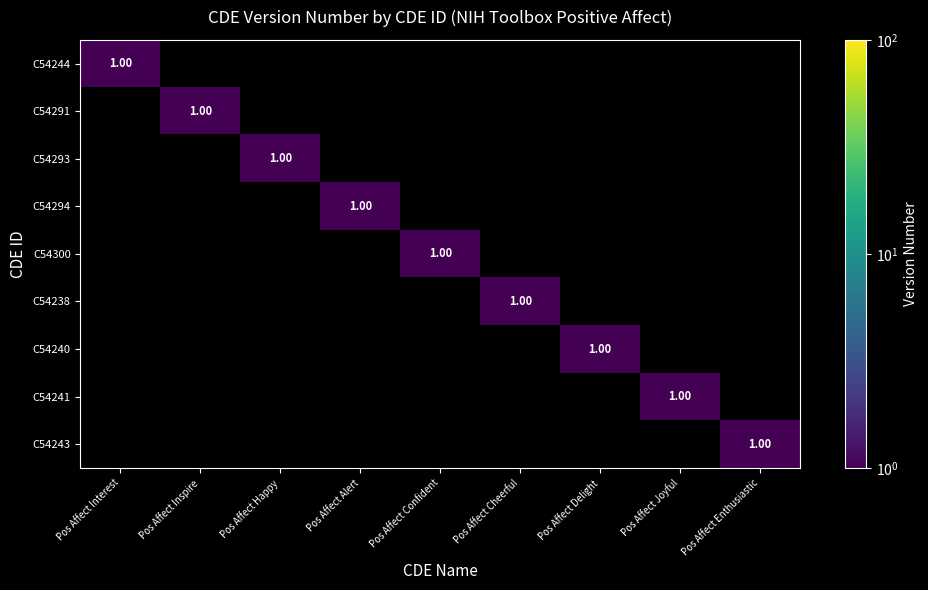

Is it true that C54294 equals 0 at Pos Affect Joyful?

True